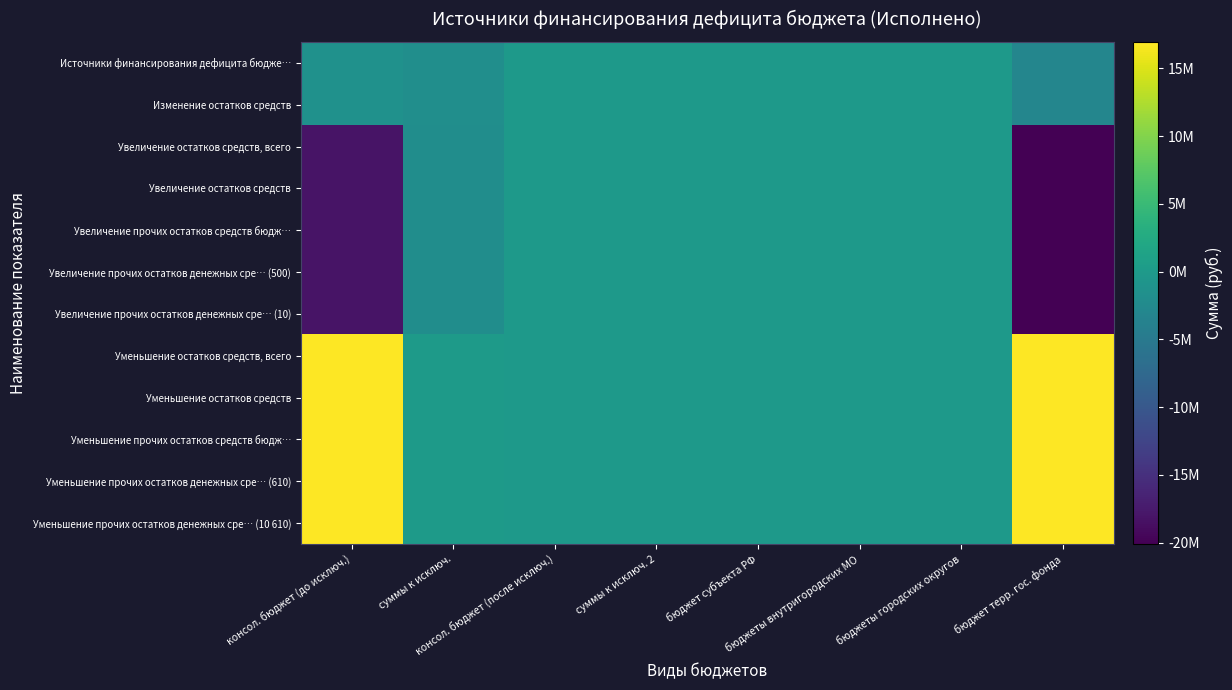

Reading left to right, list all the values displayed in this chart.

Источники финансирования дефицита бюдже…: консол. бюджет (до исключ.)=-1388765.2	суммы к исключ.=-1763215.7	консол. бюджет (после исключ.)=0.0	суммы к исключ. 2=0.0	бюджет субъекта РФ=0.0	бюджеты внутригородских МО=0.0	бюджеты городских округов=0.0	бюджет терр. гос. фонда=-3151980.9
Изменение остатков средств: консол. бюджет (до исключ.)=-1388765.2	суммы к исключ.=-1763215.7	консол. бюджет (после исключ.)=0.0	суммы к исключ. 2=0.0	бюджет субъекта РФ=0.0	бюджеты внутригородских МО=0.0	бюджеты городских округов=0.0	бюджет терр. гос. фонда=-3151980.9
Увеличение остатков средств, всего: консол. бюджет (до исключ.)=-18200610.0	суммы к исключ.=-1903578.3	консол. бюджет (после исключ.)=0.0	суммы к исключ. 2=0.0	бюджет субъекта РФ=0.0	бюджеты внутригородских МО=0.0	бюджеты городских округов=0.0	бюджет терр. гос. фонда=-20104188.3
Увеличение остатков средств: консол. бюджет (до исключ.)=-18200610.0	суммы к исключ.=-1903578.3	консол. бюджет (после исключ.)=0.0	суммы к исключ. 2=0.0	бюджет субъекта РФ=0.0	бюджеты внутригородских МО=0.0	бюджеты городских округов=0.0	бюджет терр. гос. фонда=-20104188.3
Увеличение прочих остатков средств бюдж…: консол. бюджет (до исключ.)=-18200610.0	суммы к исключ.=-1903578.3	консол. бюджет (после исключ.)=0.0	суммы к исключ. 2=0.0	бюджет субъекта РФ=0.0	бюджеты внутригородских МО=0.0	бюджеты городских округов=0.0	бюджет терр. гос. фонда=-20104188.3
Увеличение прочих остатков денежных сре… (500): консол. бюджет (до исключ.)=-18200610.0	суммы к исключ.=-1903578.3	консол. бюджет (после исключ.)=0.0	суммы к исключ. 2=0.0	бюджет субъекта РФ=0.0	бюджеты внутригородских МО=0.0	бюджеты городских округов=0.0	бюджет терр. гос. фонда=-20104188.3
Увеличение прочих остатков денежных сре… (10): консол. бюджет (до исключ.)=-18200610.0	суммы к исключ.=-1903578.3	консол. бюджет (после исключ.)=0.0	суммы к исключ. 2=0.0	бюджет субъекта РФ=0.0	бюджеты внутригородских МО=0.0	бюджеты городских округов=0.0	бюджет терр. гос. фонда=-20104188.3
Уменьшение остатков средств, всего: консол. бюджет (до исключ.)=16811844.8	суммы к исключ.=140362.6	консол. бюджет (после исключ.)=0.0	суммы к исключ. 2=0.0	бюджет субъекта РФ=0.0	бюджеты внутригородских МО=0.0	бюджеты городских округов=0.0	бюджет терр. гос. фонда=16952207.4
Уменьшение остатков средств: консол. бюджет (до исключ.)=16811844.8	суммы к исключ.=140362.6	консол. бюджет (после исключ.)=0.0	суммы к исключ. 2=0.0	бюджет субъекта РФ=0.0	бюджеты внутригородских МО=0.0	бюджеты городских округов=0.0	бюджет терр. гос. фонда=16952207.4
Уменьшение прочих остатков средств бюдж…: консол. бюджет (до исключ.)=16811844.8	суммы к исключ.=140362.6	консол. бюджет (после исключ.)=0.0	суммы к исключ. 2=0.0	бюджет субъекта РФ=0.0	бюджеты внутригородских МО=0.0	бюджеты городских округов=0.0	бюджет терр. гос. фонда=16952207.4
Уменьшение прочих остатков денежных сре… (610): консол. бюджет (до исключ.)=16811844.8	суммы к исключ.=140362.6	консол. бюджет (после исключ.)=0.0	суммы к исключ. 2=0.0	бюджет субъекта РФ=0.0	бюджеты внутригородских МО=0.0	бюджеты городских округов=0.0	бюджет терр. гос. фонда=16952207.4
Уменьшение прочих остатков денежных сре… (10 610): консол. бюджет (до исключ.)=16811844.8	суммы к исключ.=140362.6	консол. бюджет (после исключ.)=0.0	суммы к исключ. 2=0.0	бюджет субъекта РФ=0.0	бюджеты внутригородских МО=0.0	бюджеты городских округов=0.0	бюджет терр. гос. фонда=16952207.4